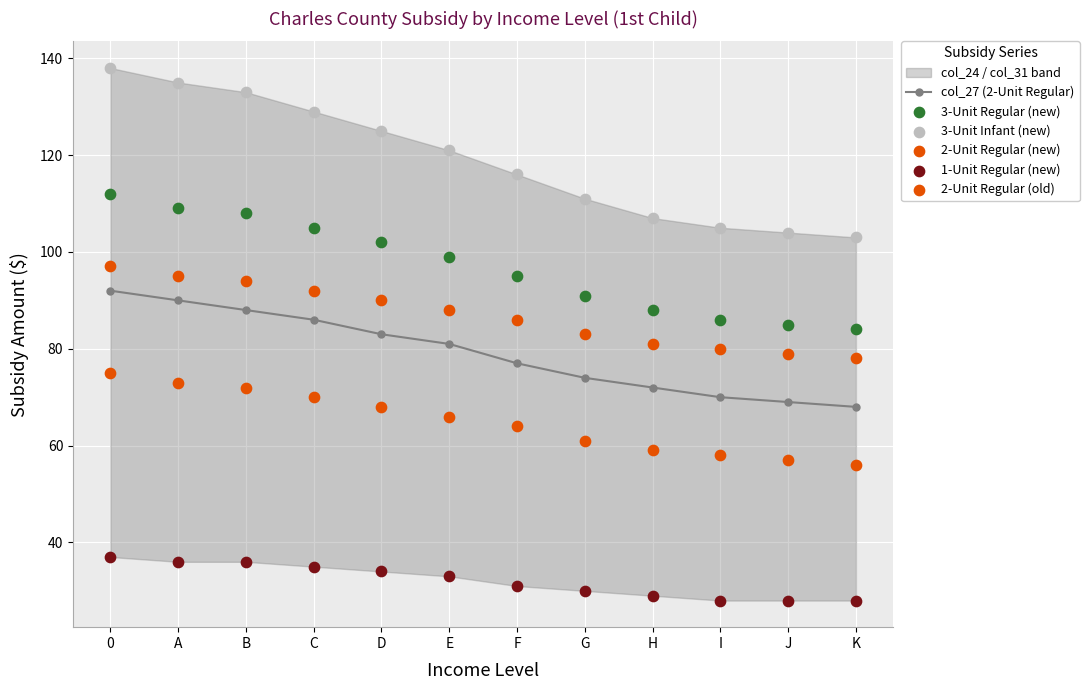

Which series contains the lowest Y value?

1-Unit Regular (new)